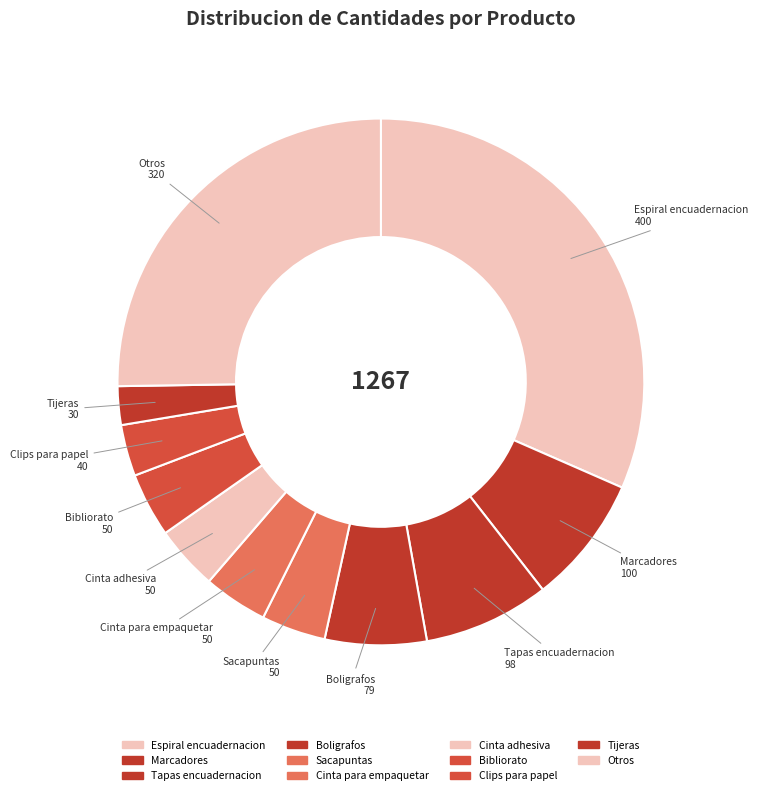

Do Boligrafos and Sacapuntas together represent more than half of the pie?

No